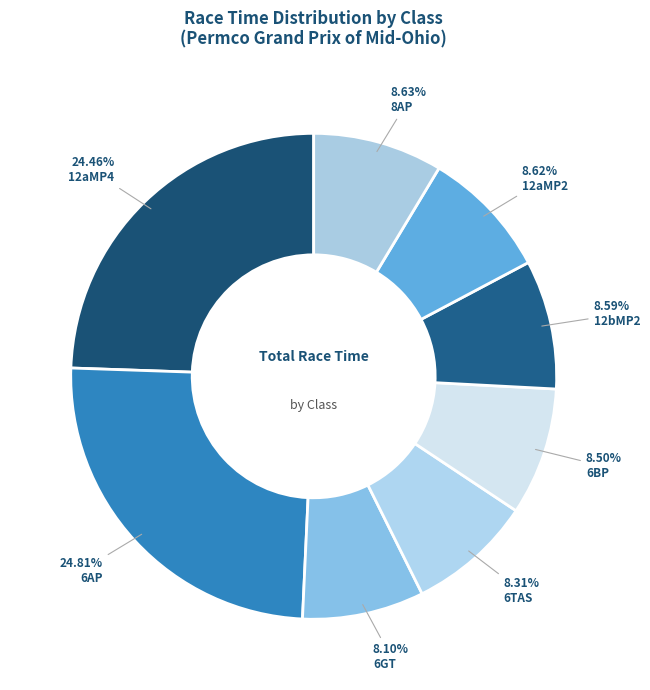

True or false: 6BP accounts for 8% of the total.

True